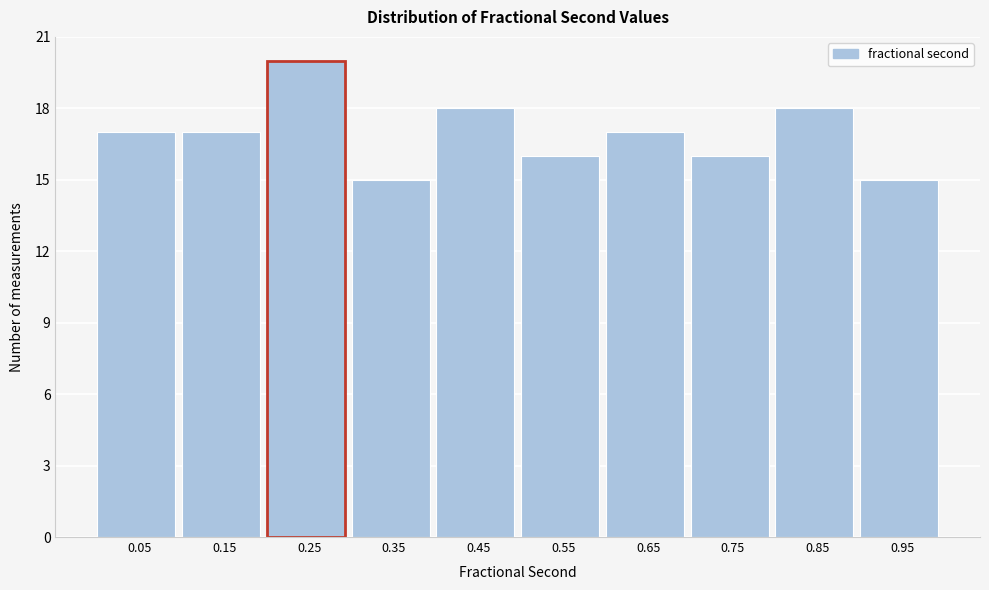

Reading left to right, transcribe this chart: for each bar, give the range it covers on the x-axis and its height. Neither the bar edges nor the heights are printed on the chart, so give them approximately, as read against the axes.

0.0 to 0.1: 17
0.1 to 0.2: 17
0.2 to 0.3: 20
0.3 to 0.4: 15
0.4 to 0.5: 18
0.5 to 0.6: 16
0.6 to 0.7: 17
0.7 to 0.8: 16
0.8 to 0.9: 18
0.9 to 1.0: 15